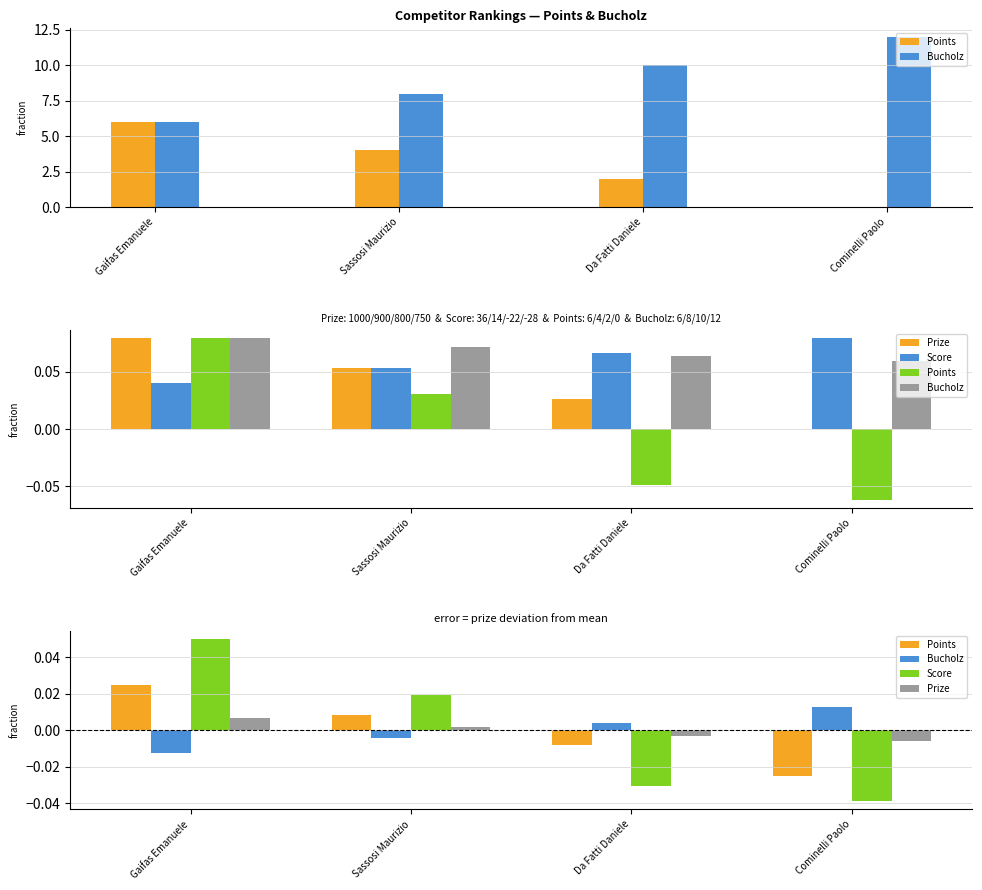

Are the bars grouped side by side (vs. stacked)?

Yes